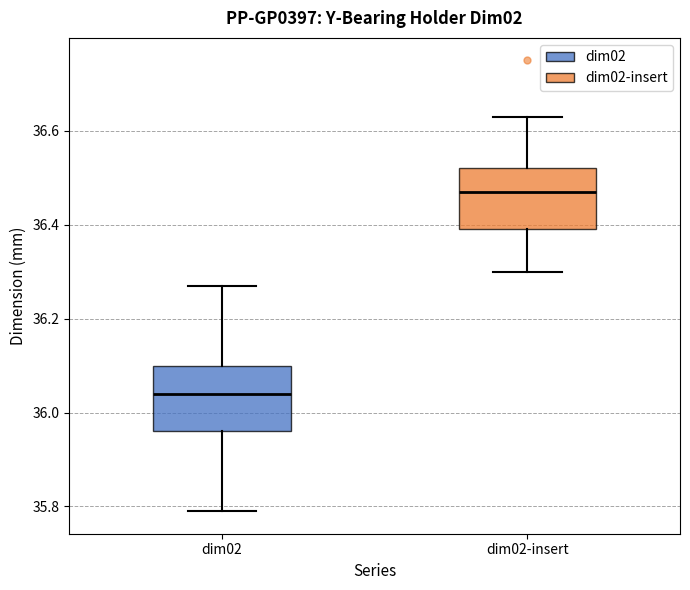

Which box has the lowest median line?

dim02